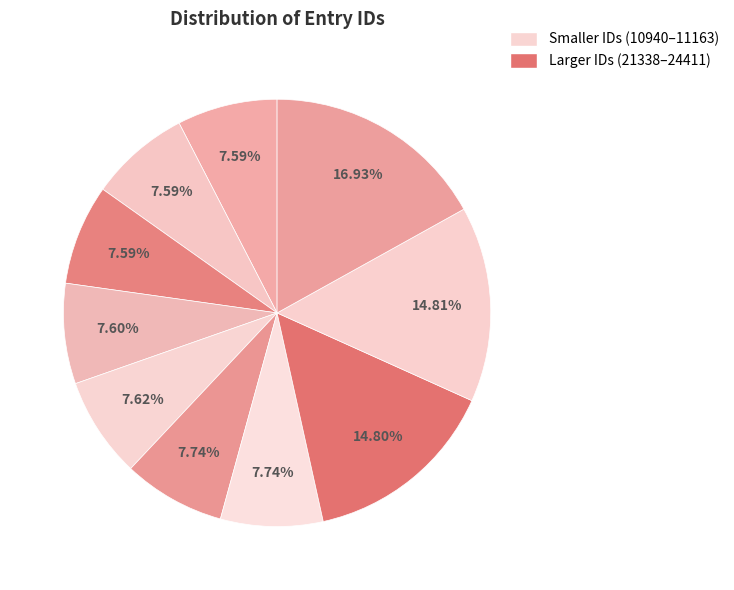

Does any single category account for the majority?

No